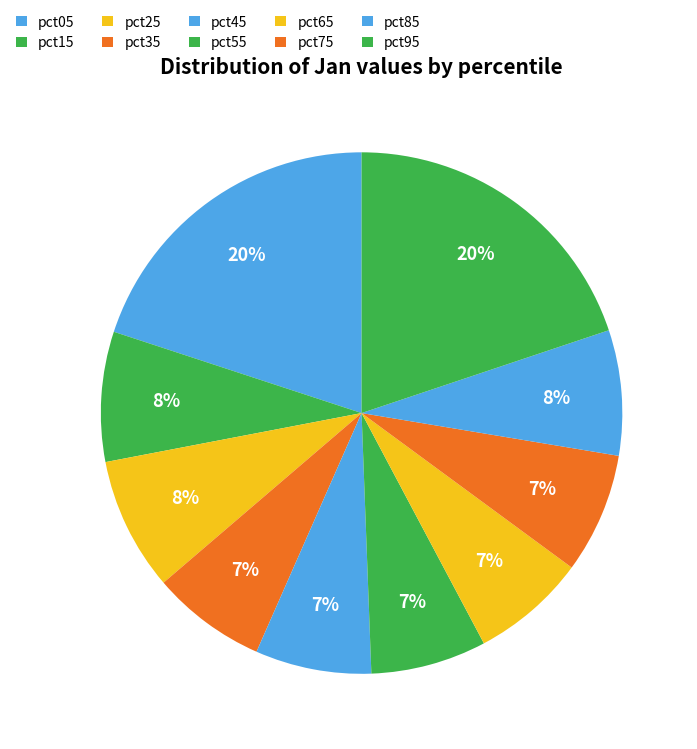

To the nearest percent, what portion does pct95 represent?

20%